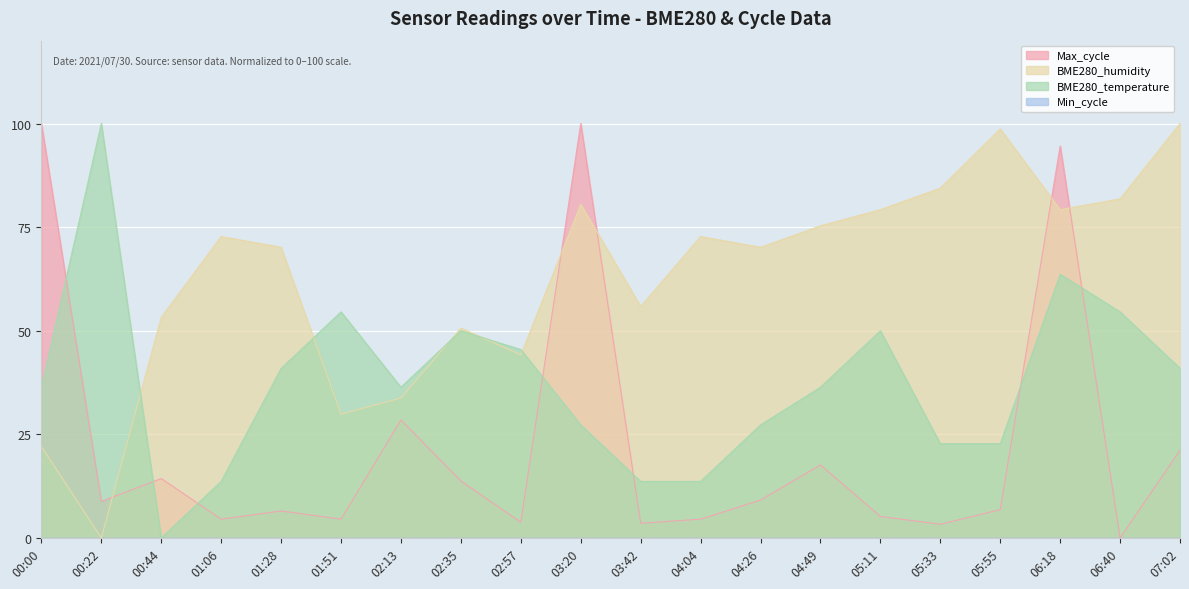

At which category does Max_cycle reach its first local peak?

00:44